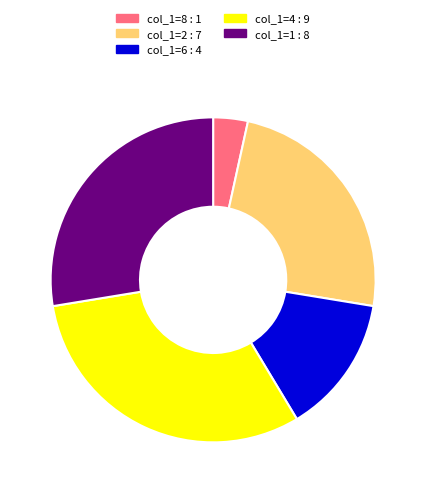

Is the sum of col_1=1 : 8 and col_1=4 : 9 greater than half?

Yes